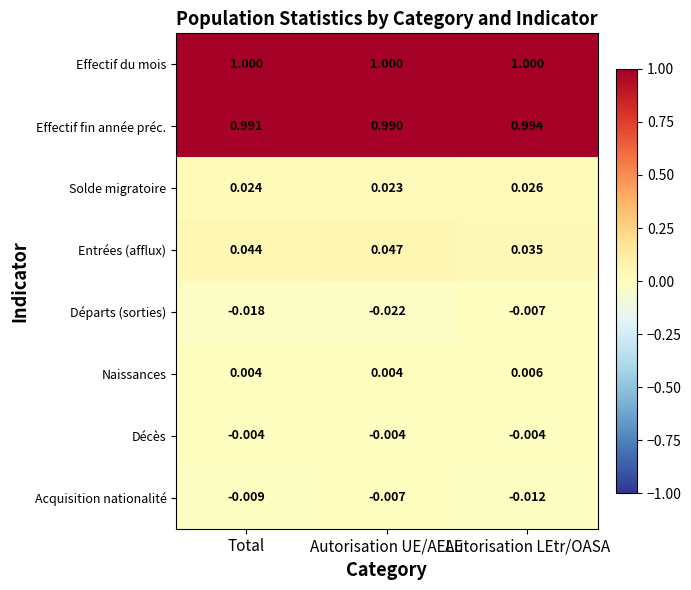

Which series has the largest total across all categories?

Effectif du mois